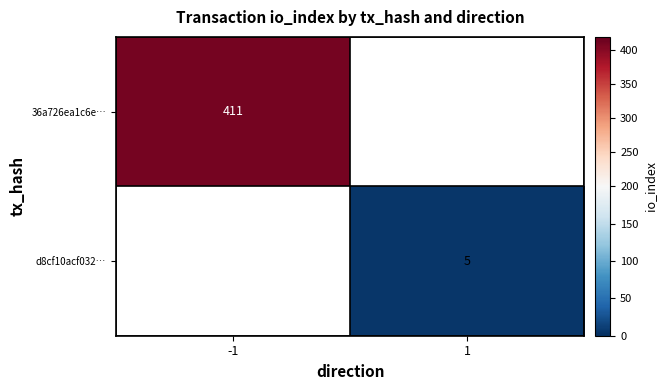

Which has a higher value, 1 or -1?

-1